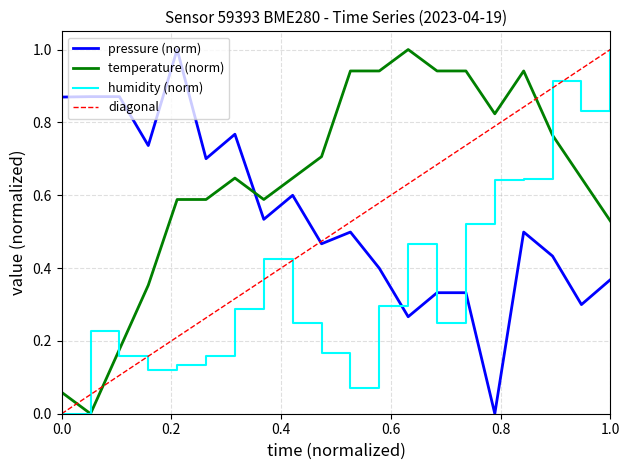

Rank the series by their average value, from highest to lowest.

temperature, pressure, humidity